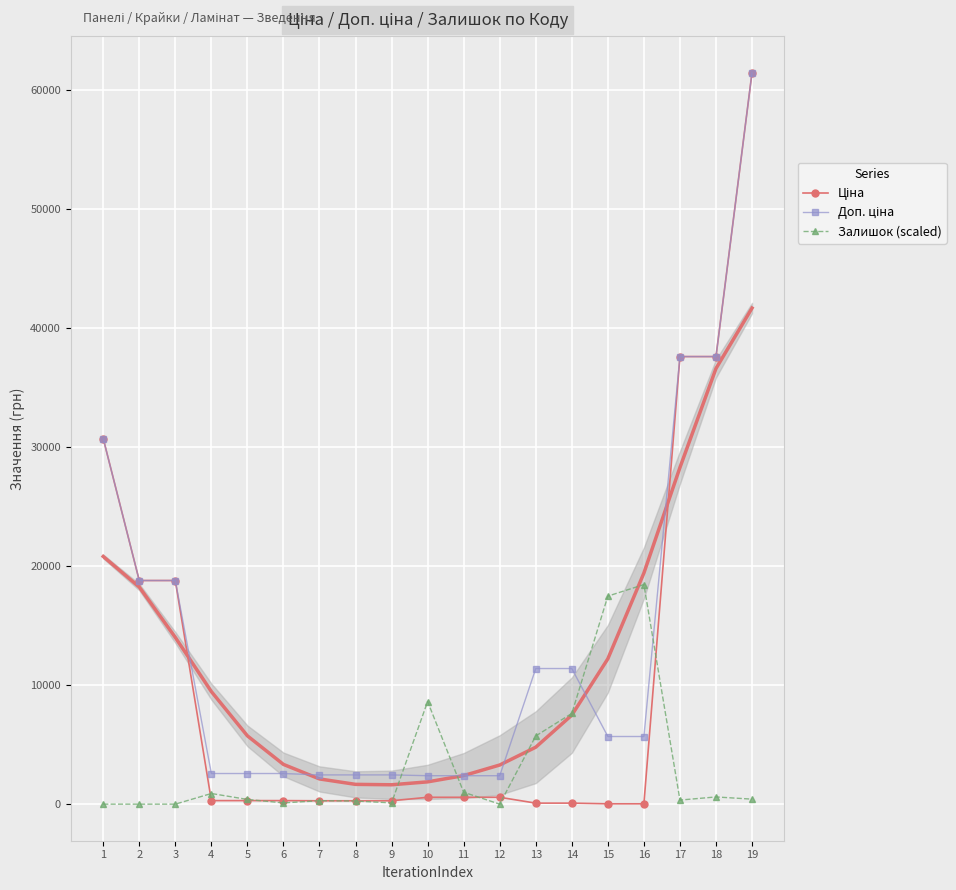

At 3, list the series in order from largest to smallest.

Ціна, Доп. ціна, Залишок (scaled)